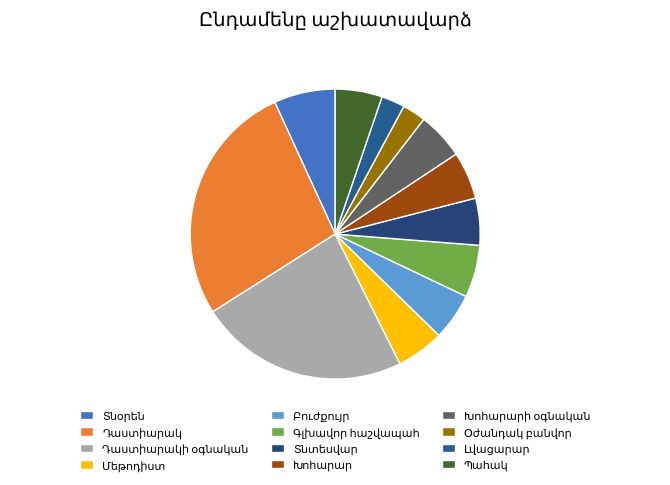

Count the number of slices in the pie.

12